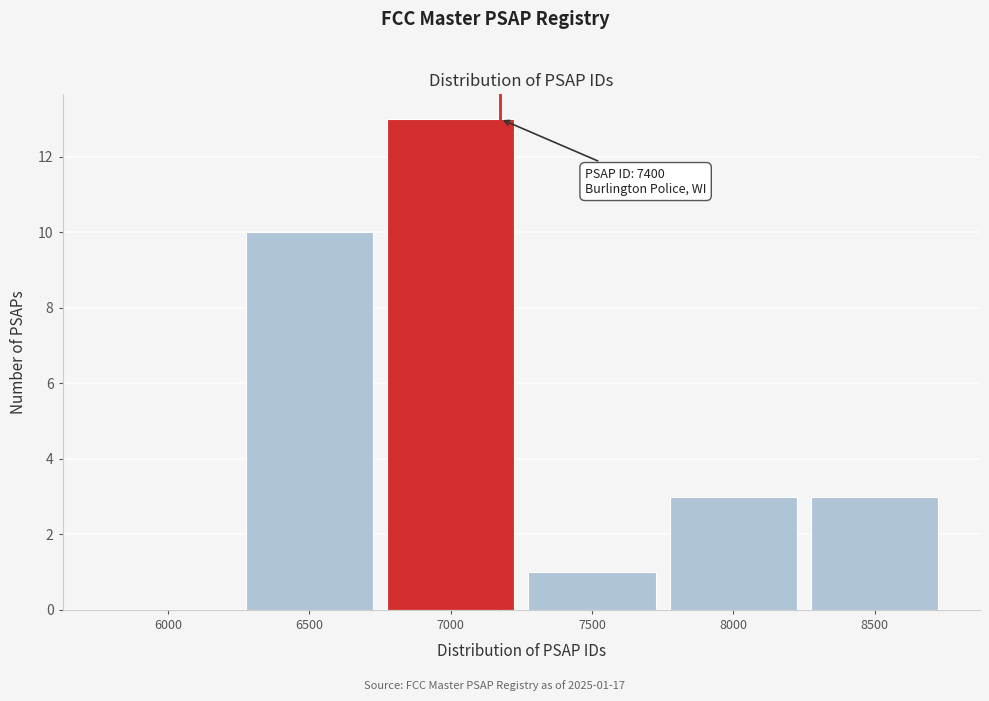

Reading left to right, what are all the values shown in this chart?

6000=0	6500=10	7000=13	7500=1	8000=3	8500=3